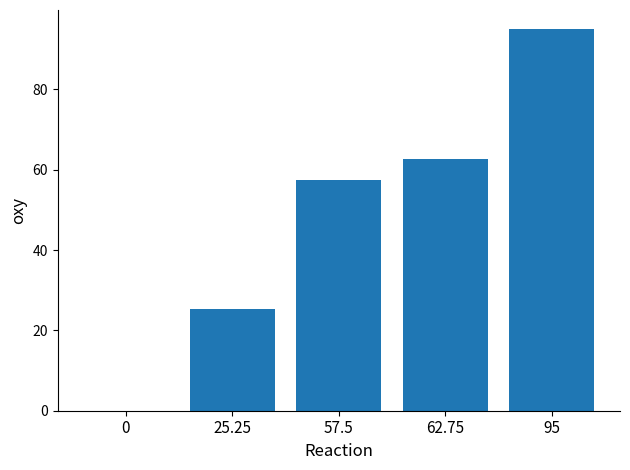

How many series are shown in this chart?

1